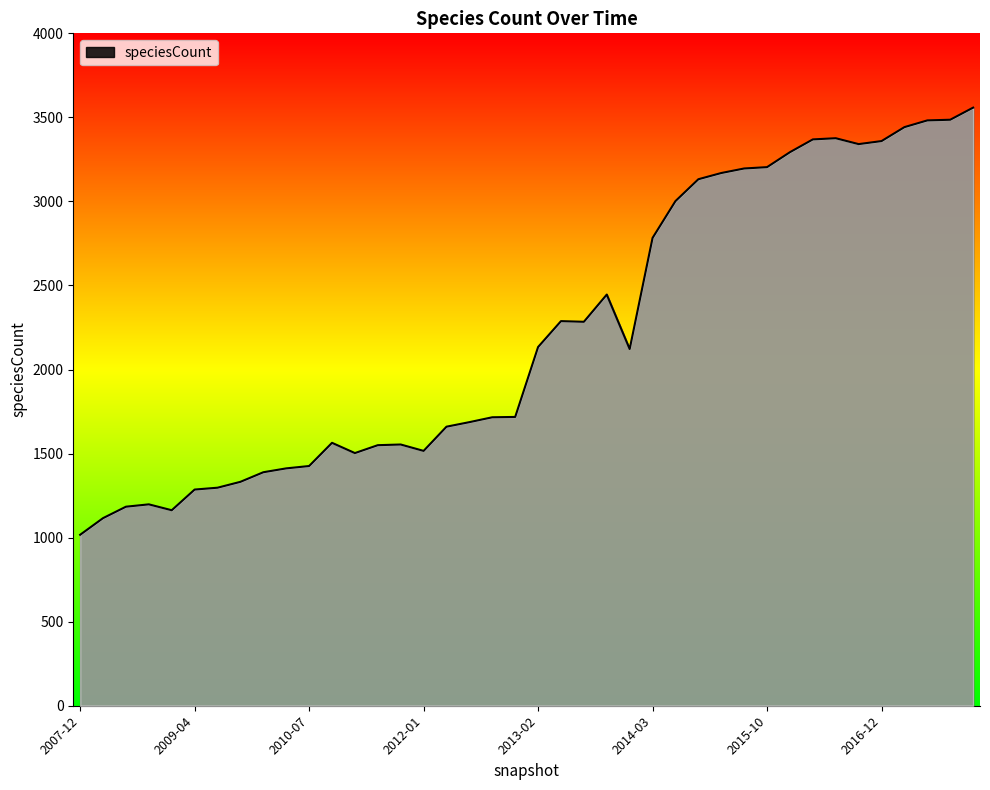

What is the difference between the maximum and minimum values?

2541